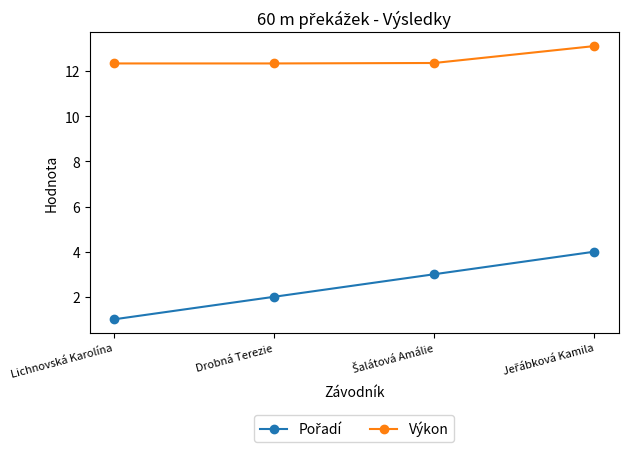

At how many categories does at least one series exceed 12?

4